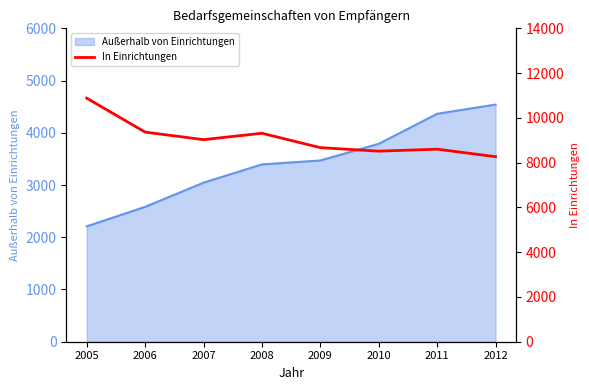

At which label does the data first exceed 9027?

2005